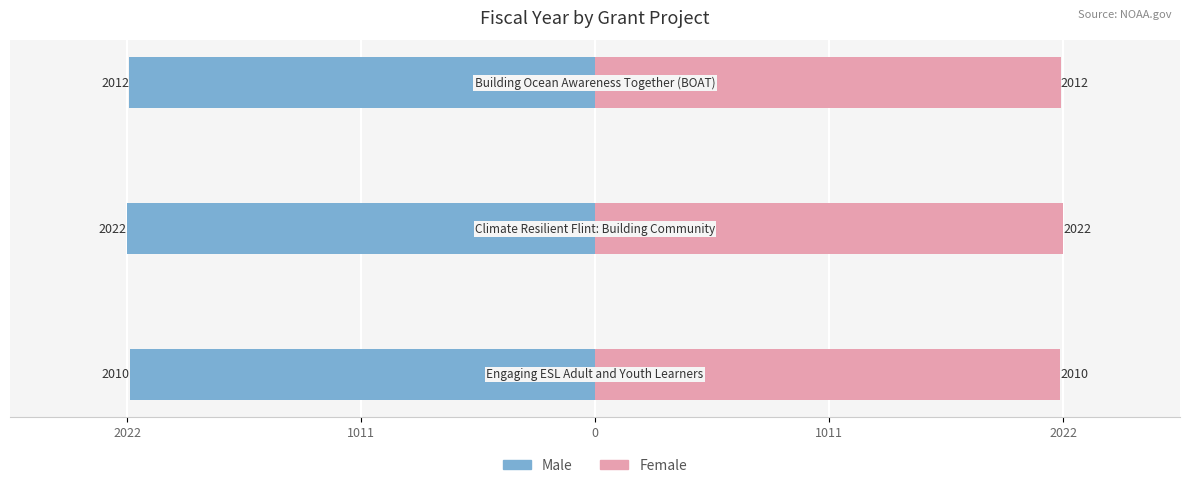

Is the value of Female at 2022 greater than the value of Male at 1011?

Yes